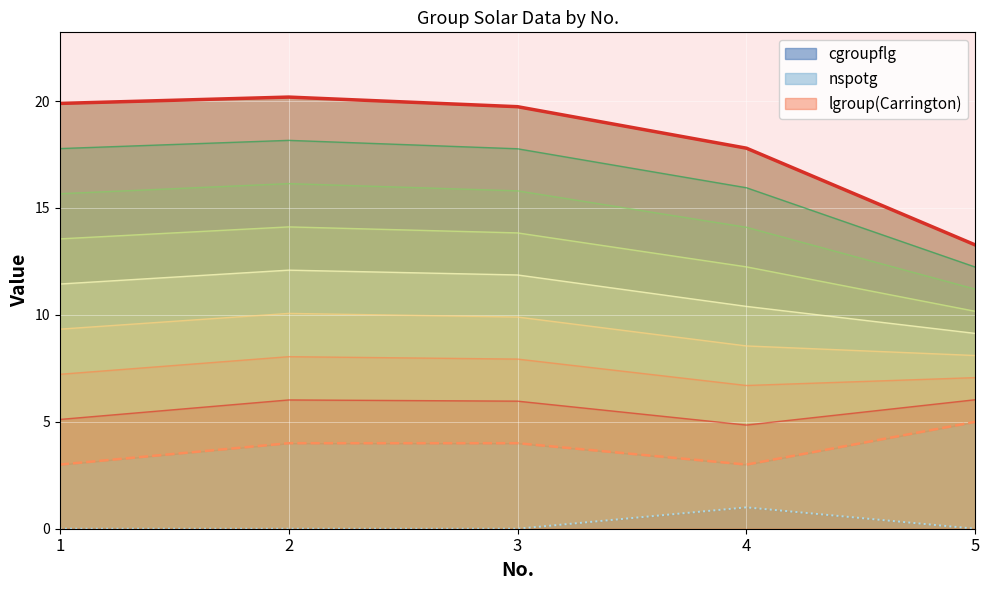

At which category is the sum across all series the highest?

2